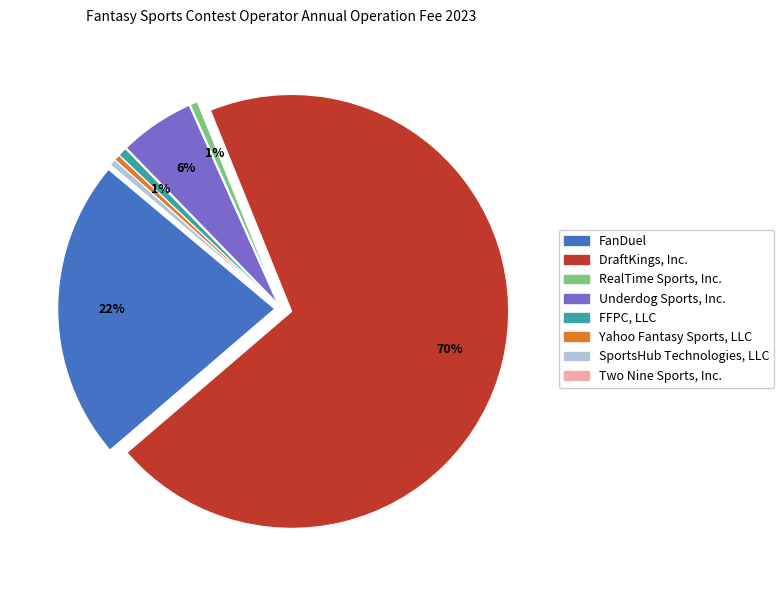

How many slices are in this pie chart?

8